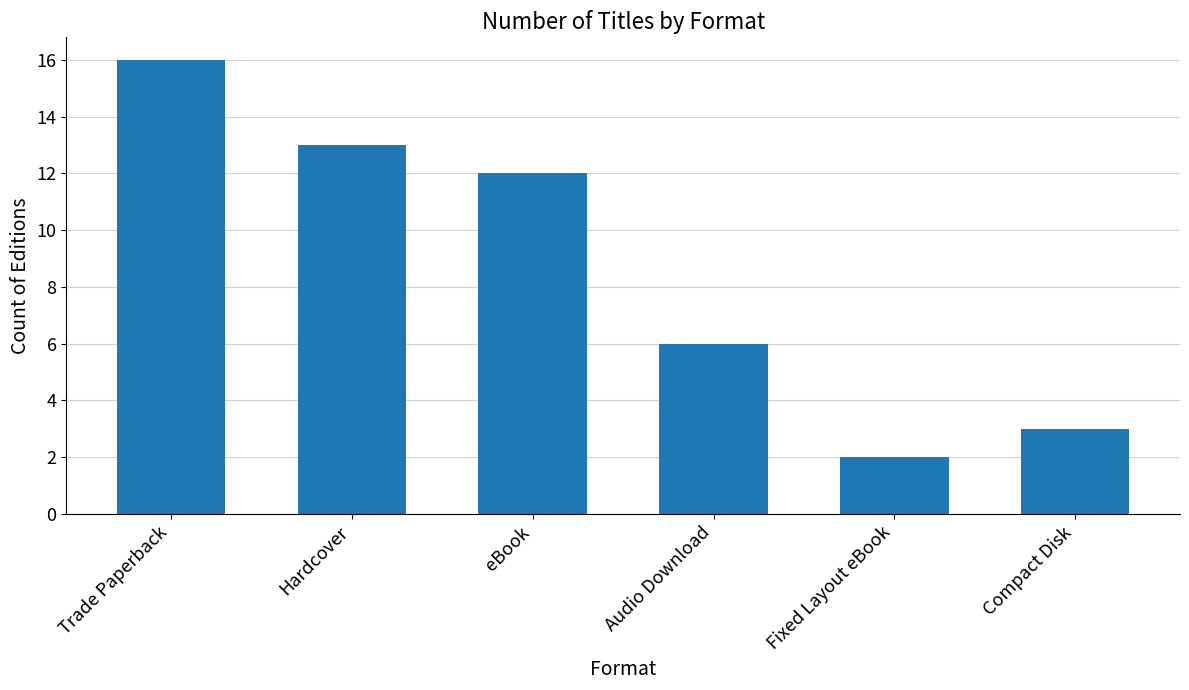

True or false: the data shows 6 at Audio Download.

True